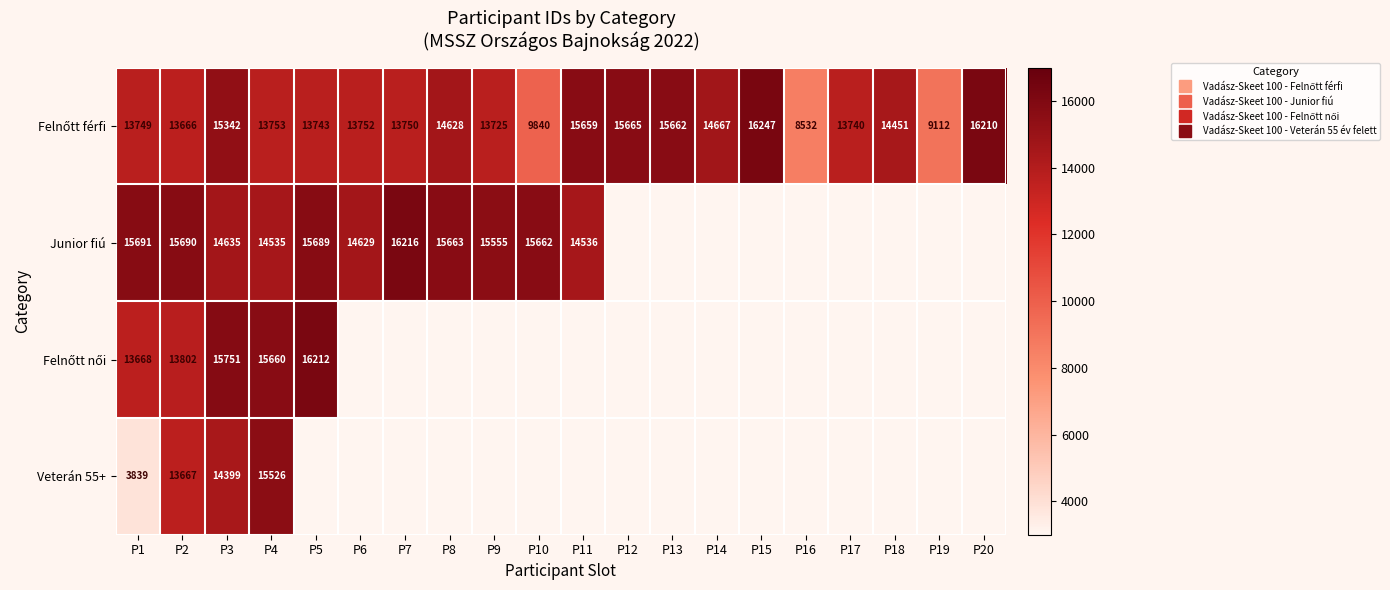

Count the number of data series in this chart.

4